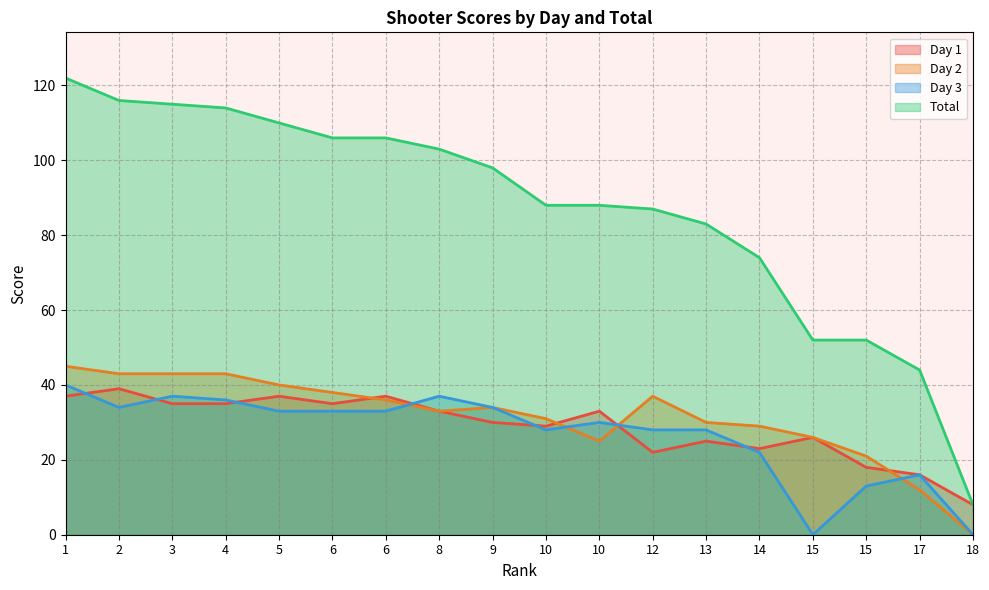

What is the value of the Day 3 point at the 14th from the left?

22